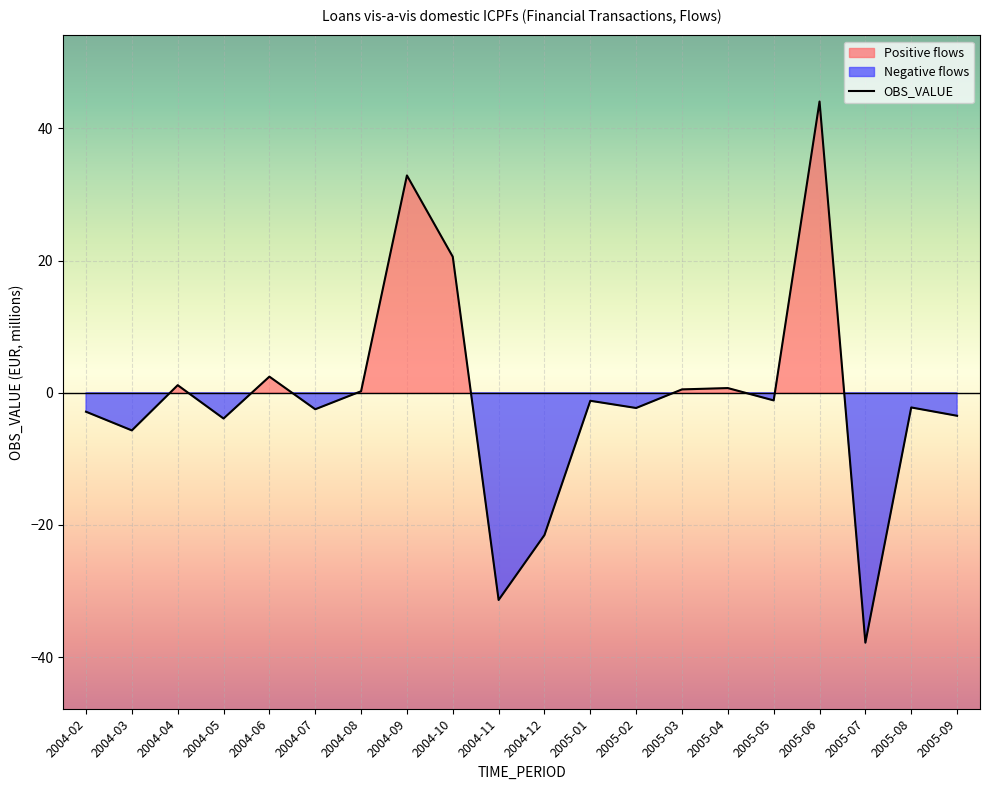

True or false: the data shows -3.7 at 2004-07.

False